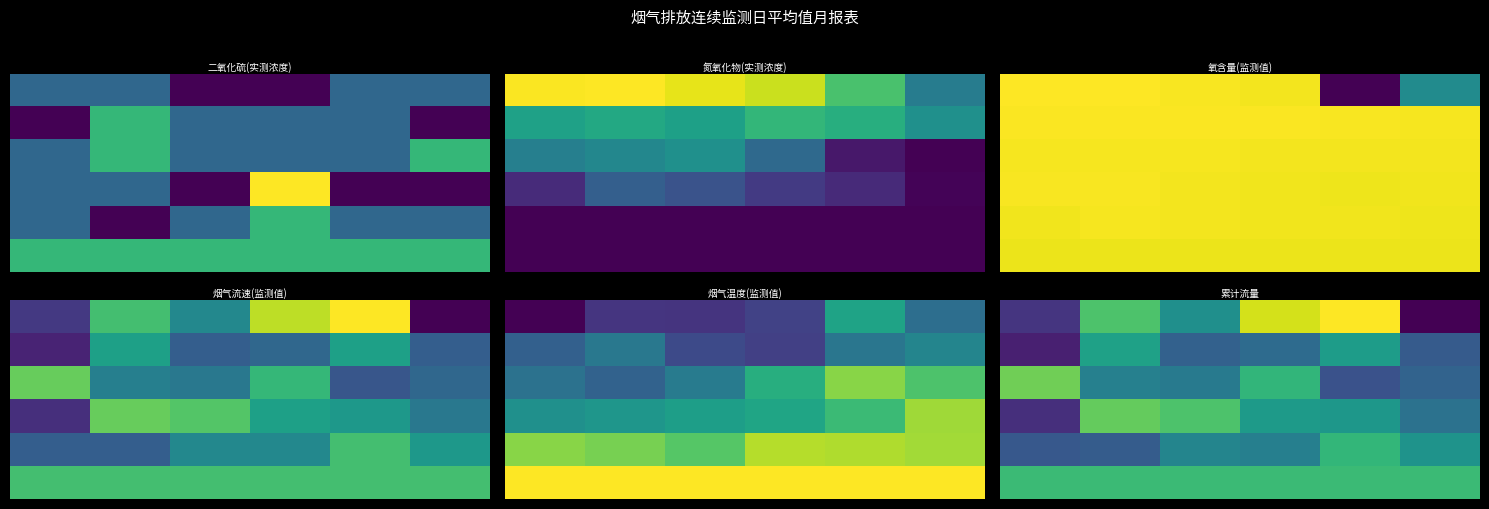

At how many categories does at least one series exceed 1?

6